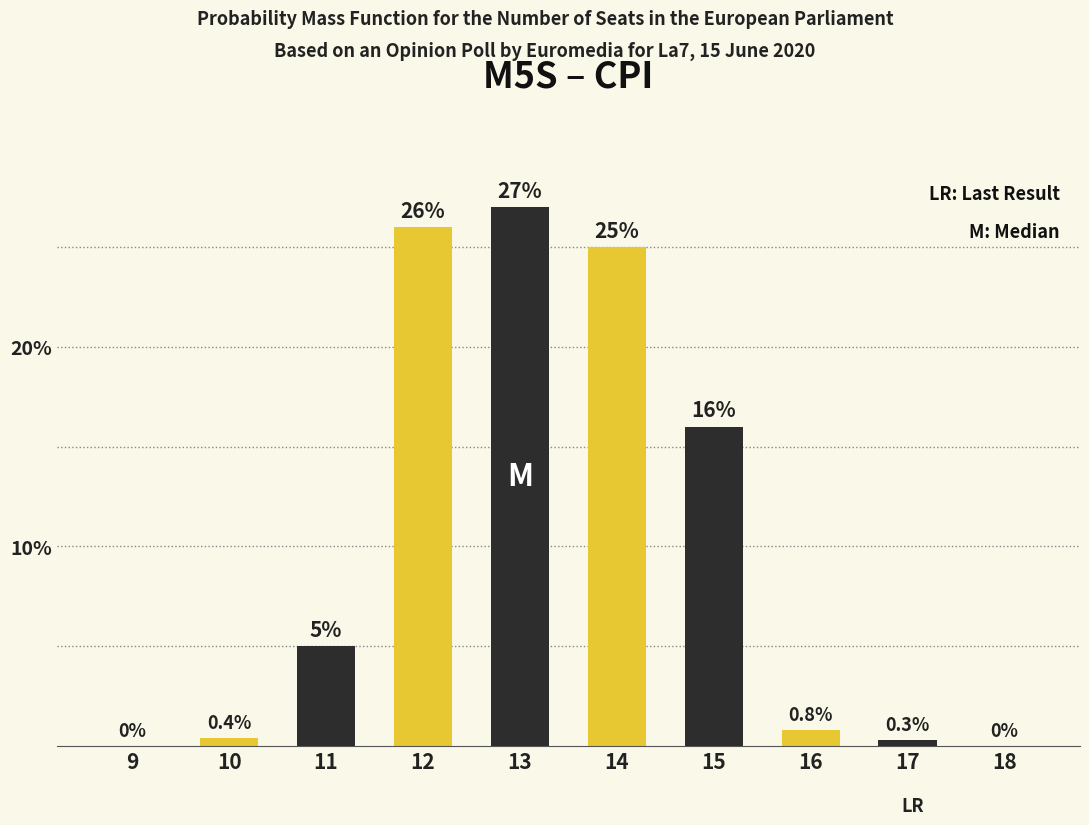

Is the value of Dark at 14 greater than the value of Yellow at 13?

No